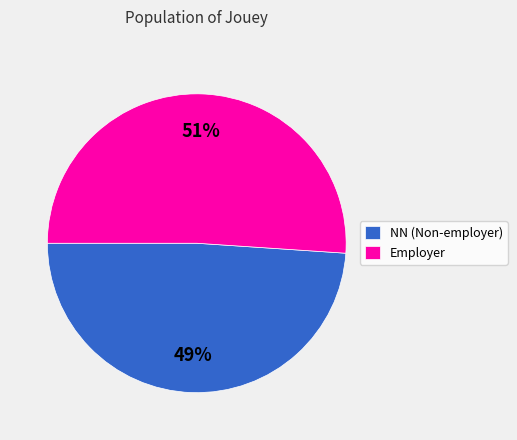

Count the number of slices in the pie.

2